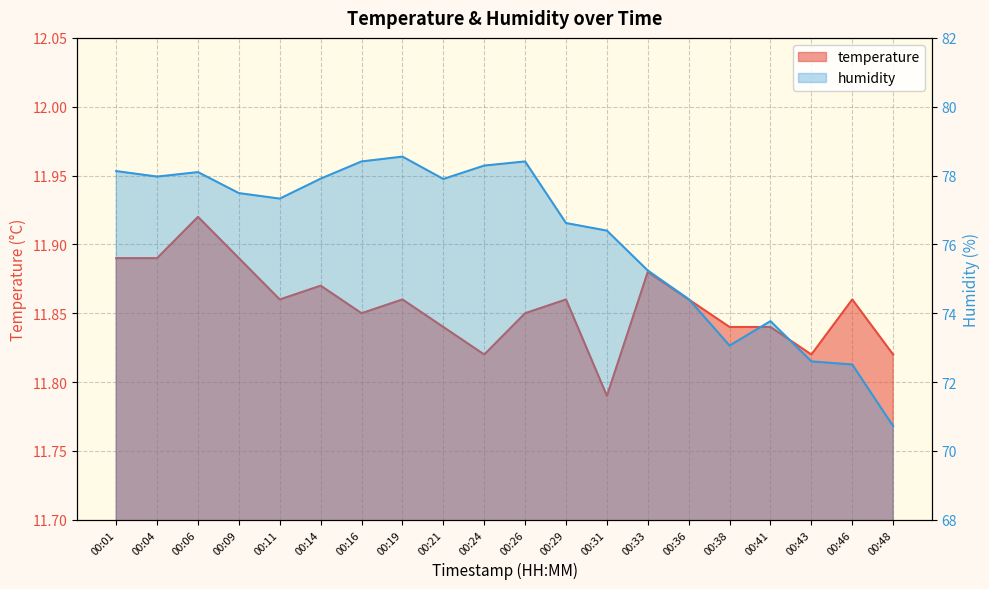

What is the sum of all temperature values?

237.1